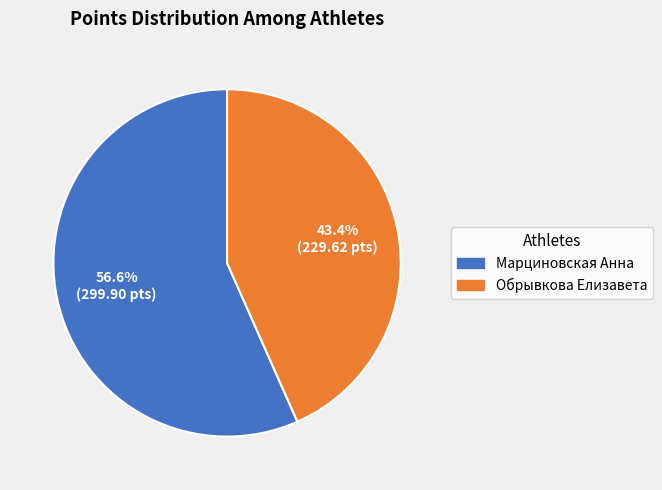

Rank the categories by value from lowest to highest.

Обрывкова Елизавета, Марциновская Анна